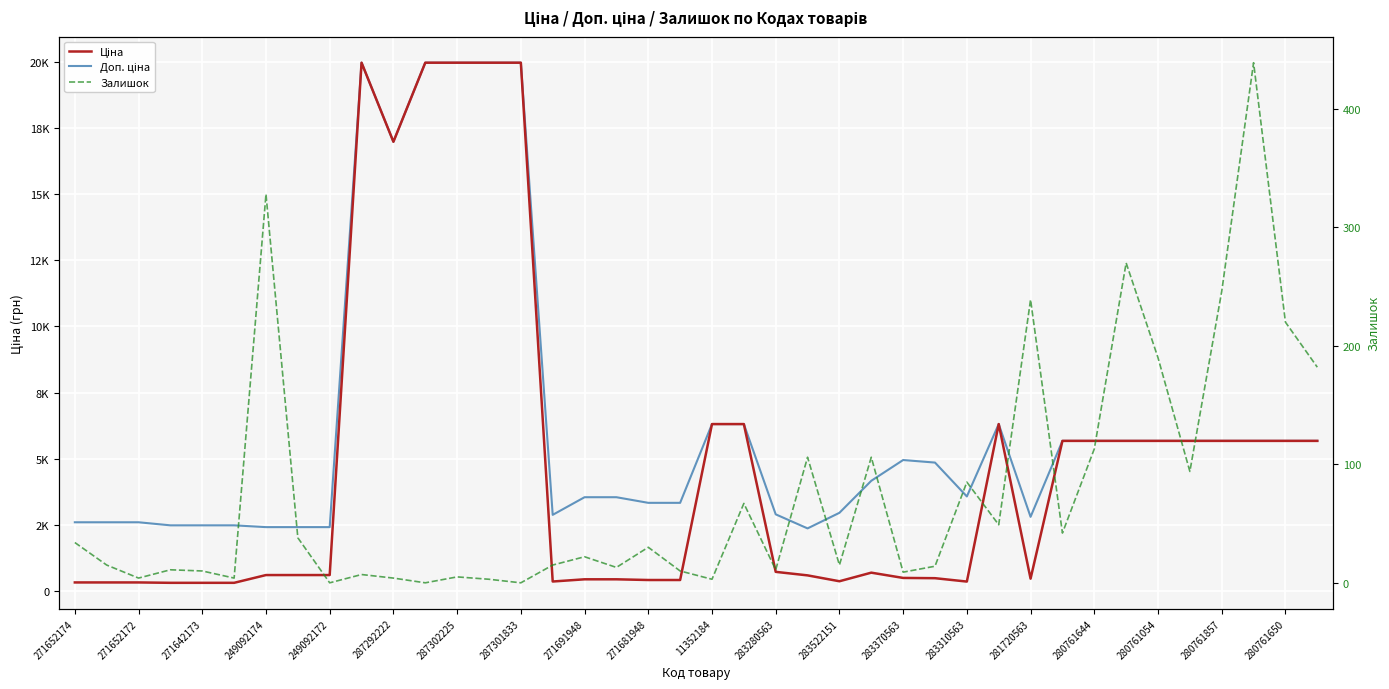

What is the average value of the Доп. ціна series?

6361.9